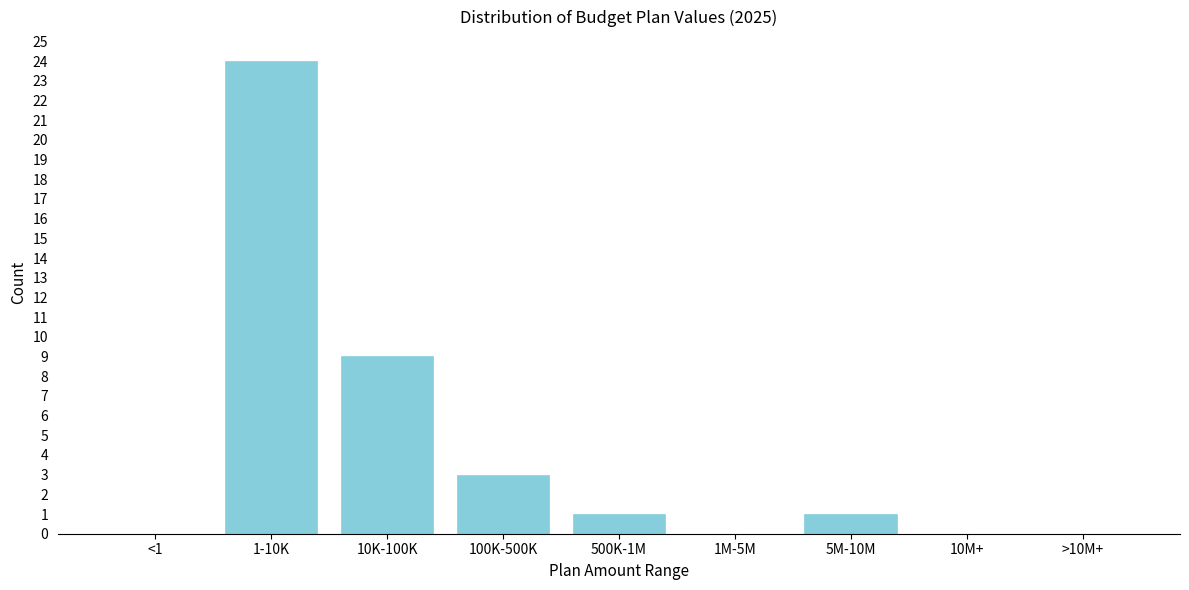

Reading left to right, what are all the values shown in this chart?

<1=0	1-10K=24	10K-100K=9	100K-500K=3	500K-1M=1	1M-5M=0	5M-10M=1	10M+=0	>10M+=0